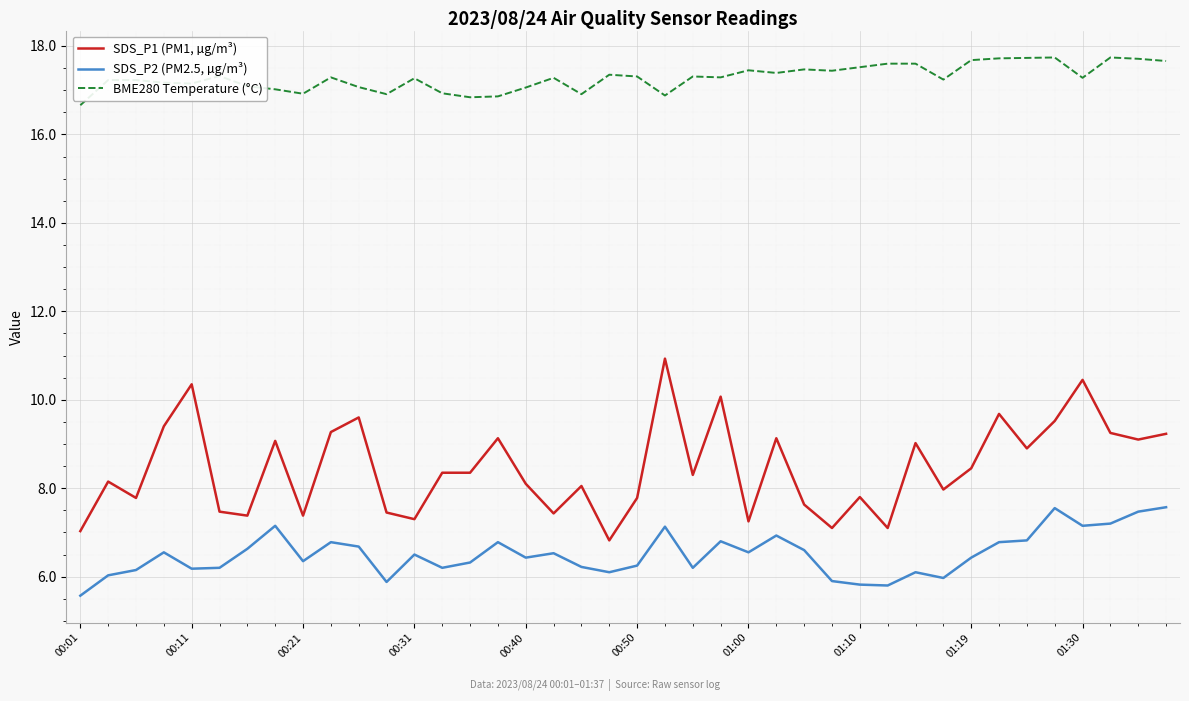

True or false: SDS_P2 (PM2.5, µg/m³) and SDS_P1 (PM1, µg/m³) cross at least once.

False